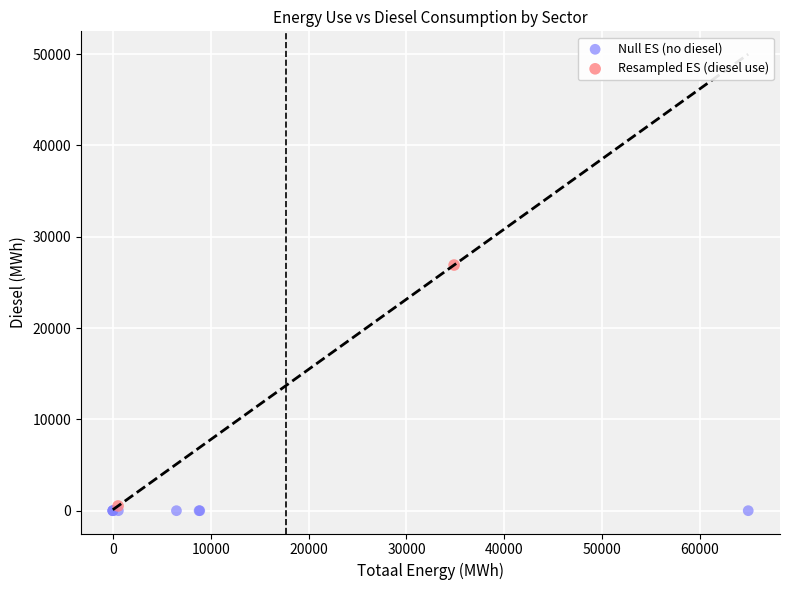

Which series reaches the minimum Y coordinate?

Null ES (no diesel)